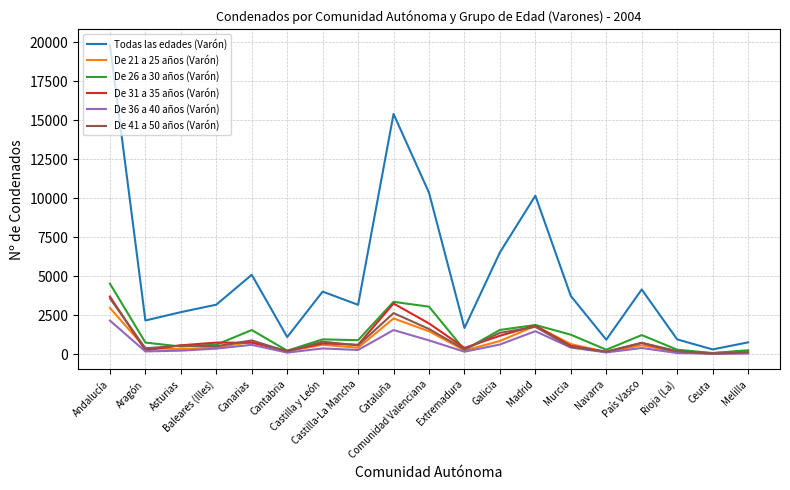

Which series has the largest total across all categories?

Todas las edades (Varón)